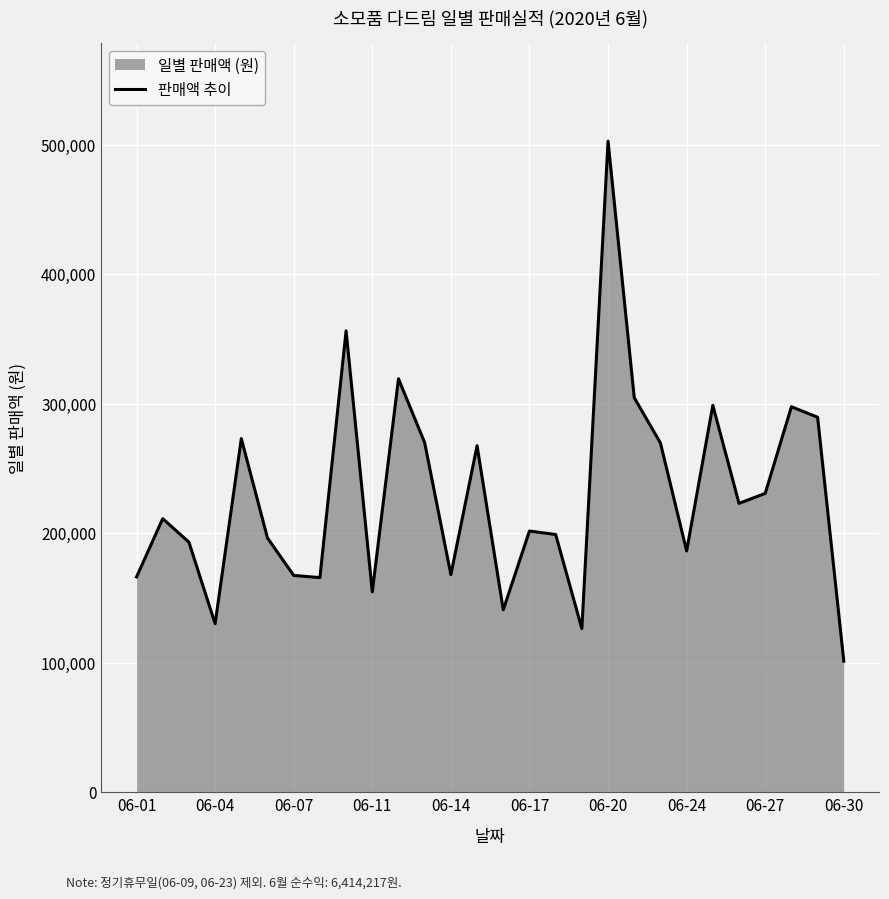

What is the difference between the maximum and second lowest values?

376600